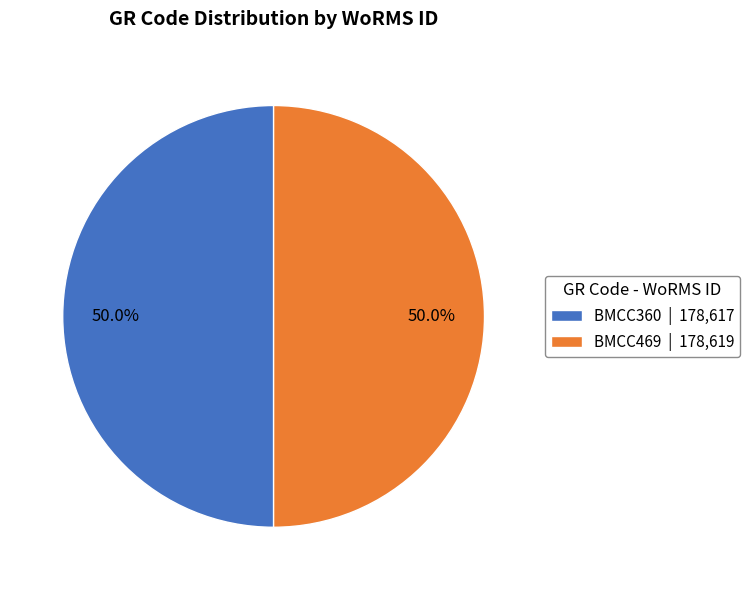

What is the ratio of the value at BMCC360 | 178,617 to the value at BMCC469 | 178,619?

1.0